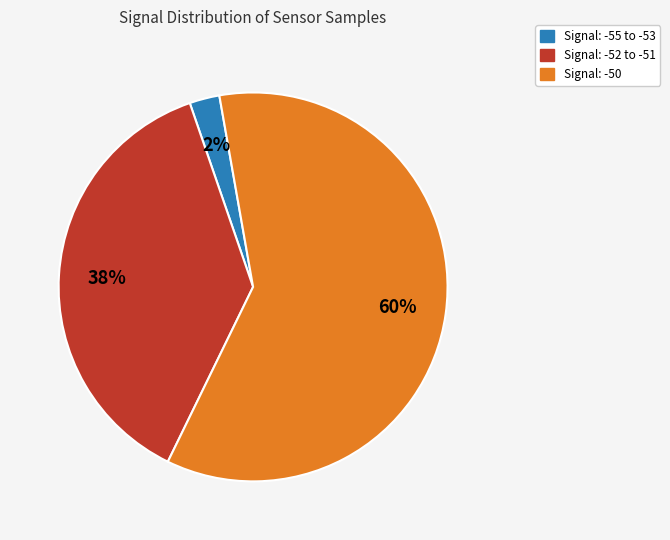

To the nearest percent, what is the difference between the largest and smallest slice percentages?

57%